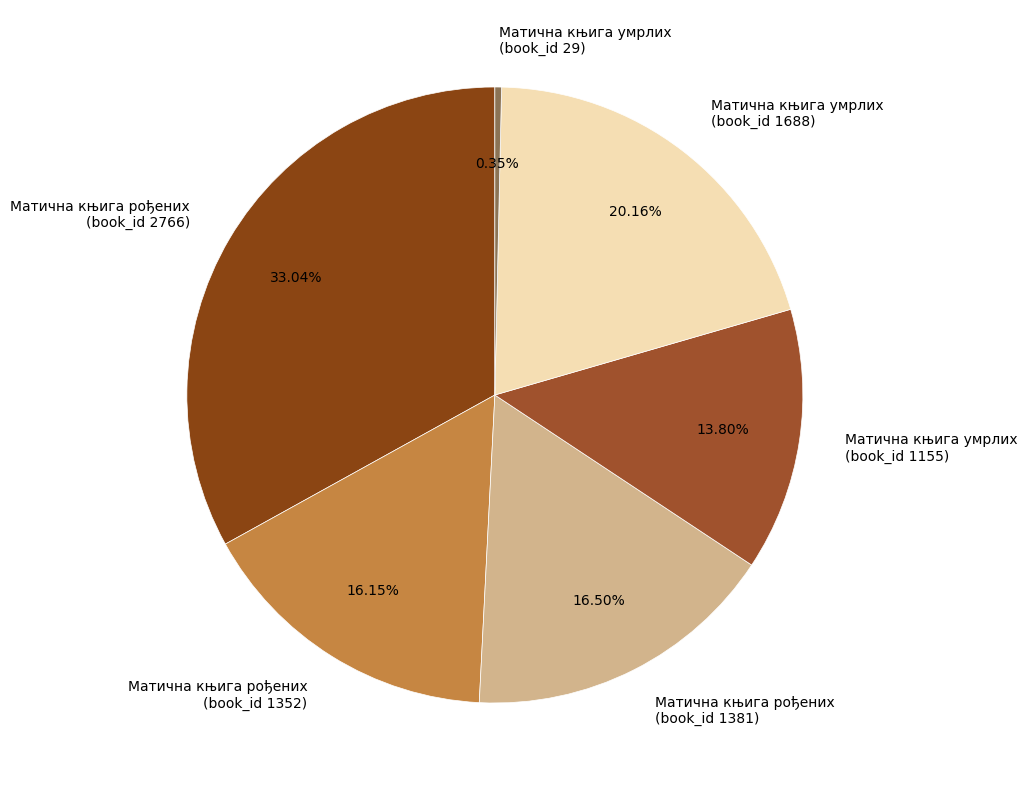

Which has a higher value, Матична књига умрлих (book_id 29) or Матична књига рођених (book_id 2766)?

Матична књига рођених (book_id 2766)